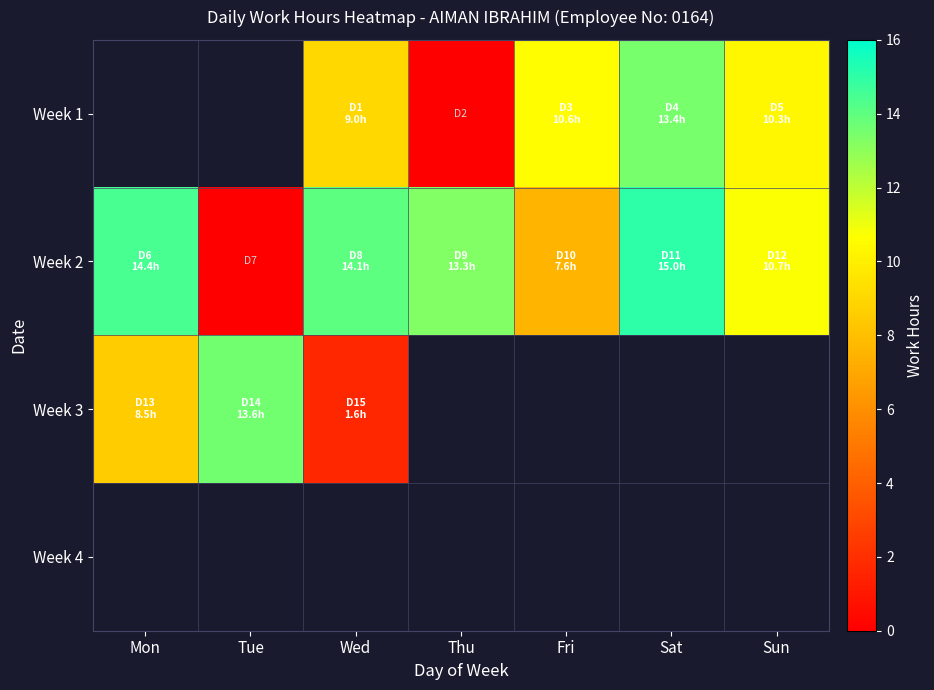

Is the value of Week 1 at Sat greater than the value of Week 2 at Tue?

Yes